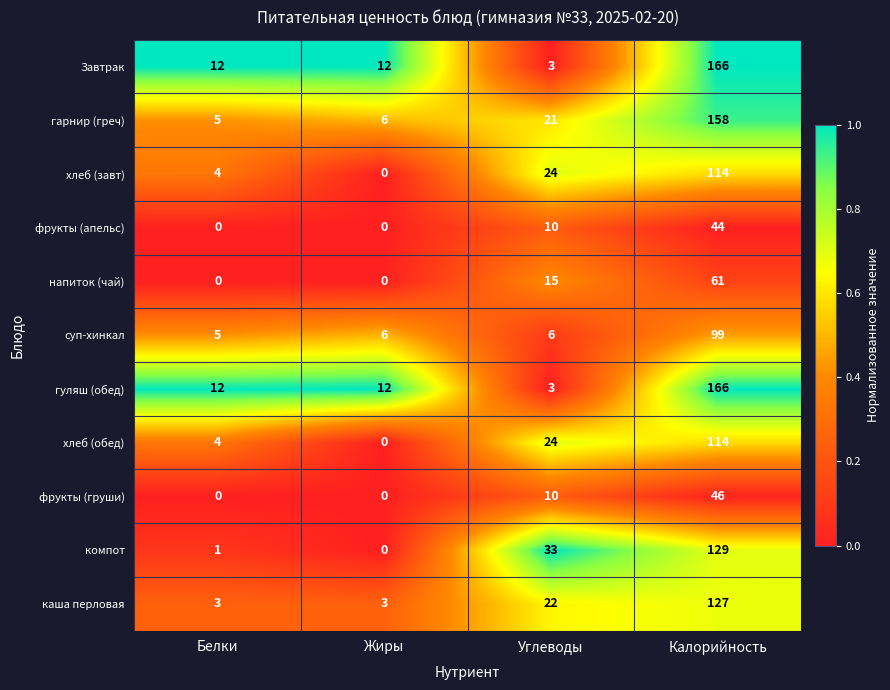

List the labels in order of гарнир (греч) value, largest first.

Калорийность, Углеводы, Жиры, Белки